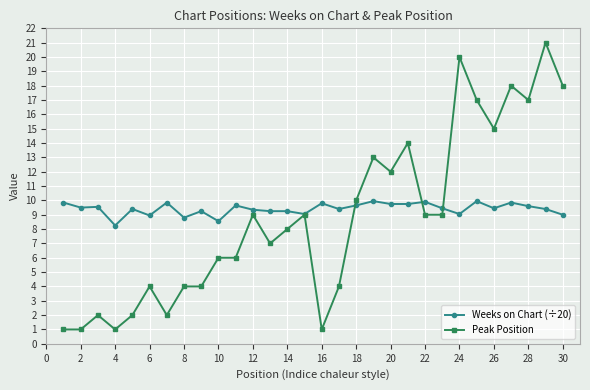

What is the value of the Weeks on Chart (÷20) point at the 21st from the left?

9.8